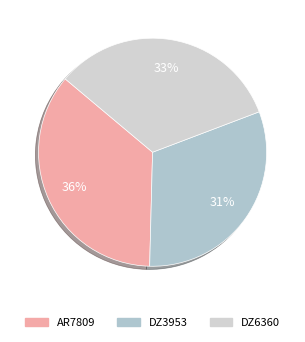

How many segments does this pie chart have?

3